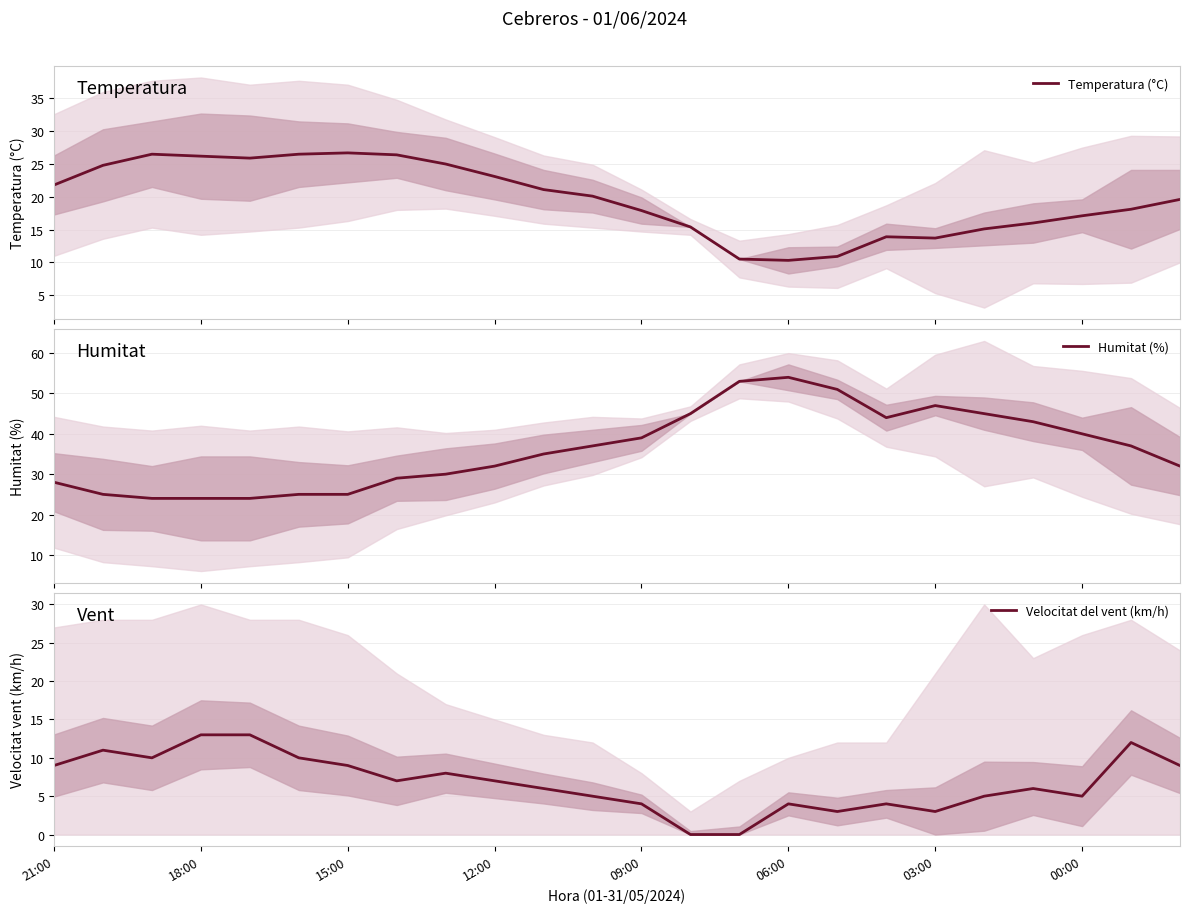

What is the lowest value of the Humitat (%) series?

24